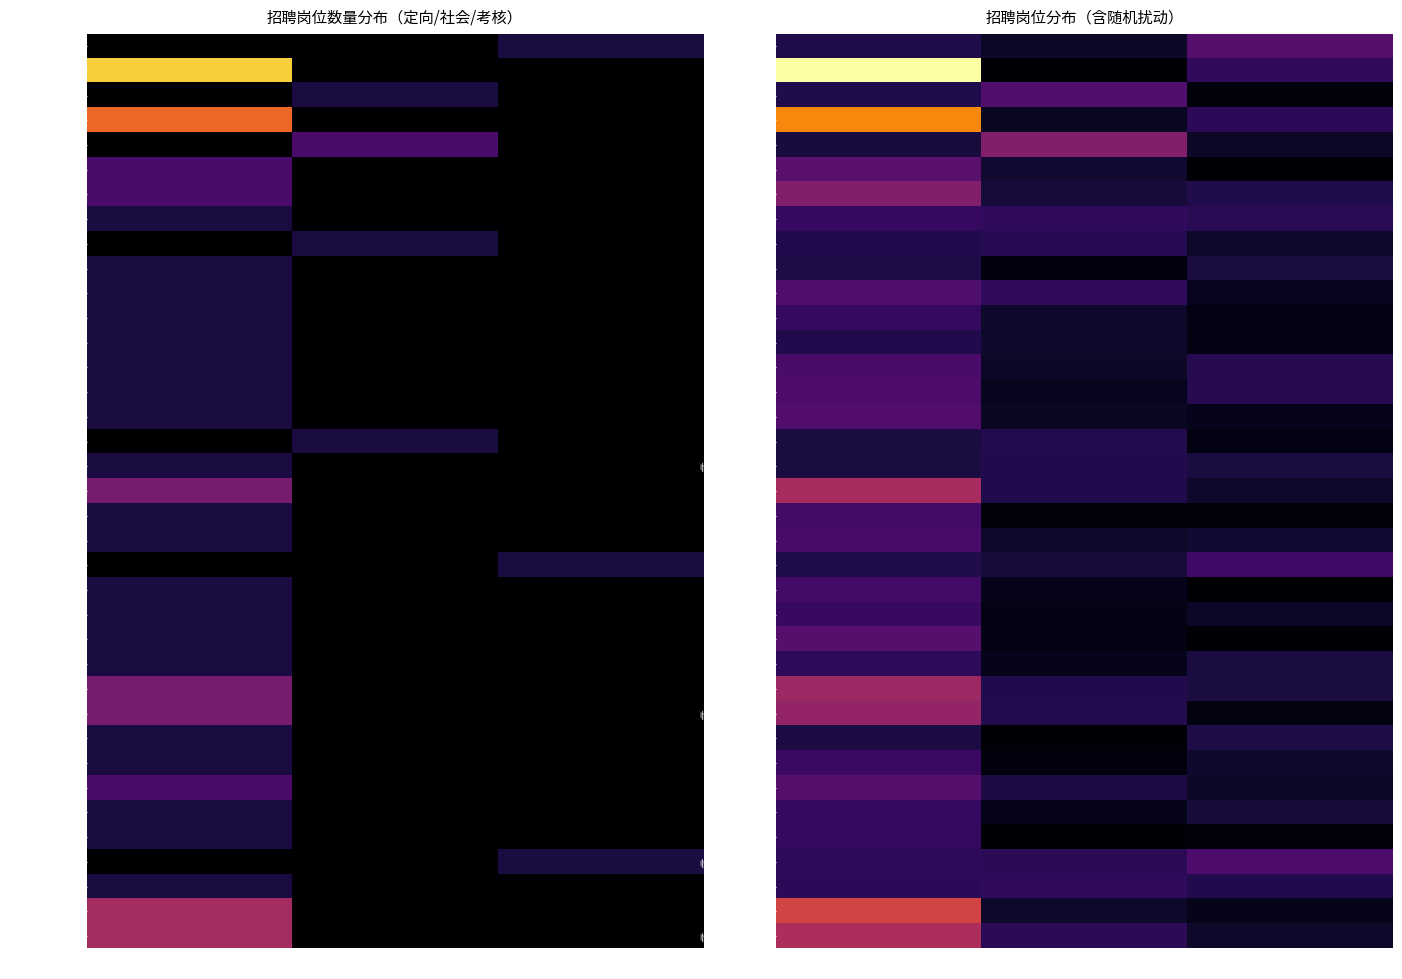

At which label does 影像技师 reach its peak?

定向招聘